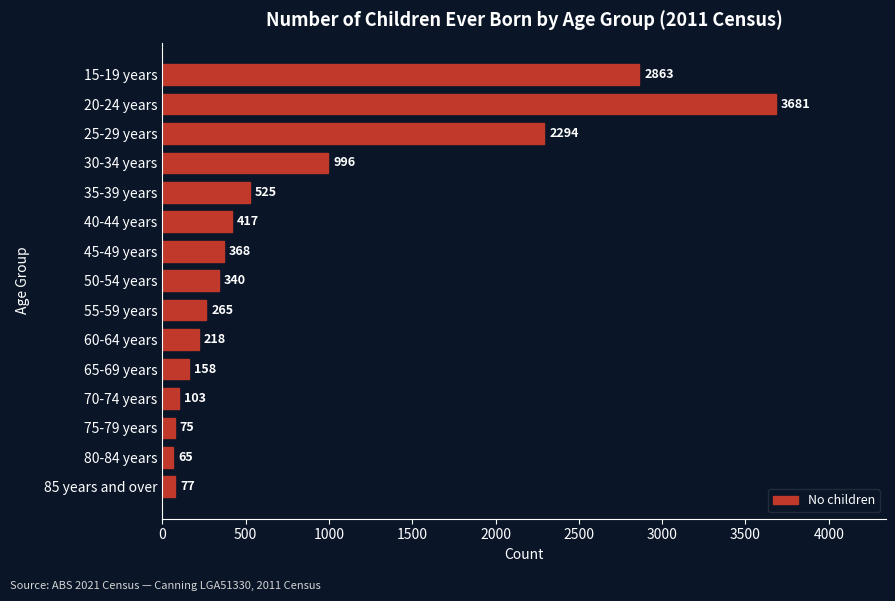

Rank the categories by value from lowest to highest.

80-84 years, 75-79 years, 85 years and over, 70-74 years, 65-69 years, 60-64 years, 55-59 years, 50-54 years, 45-49 years, 40-44 years, 35-39 years, 30-34 years, 25-29 years, 15-19 years, 20-24 years